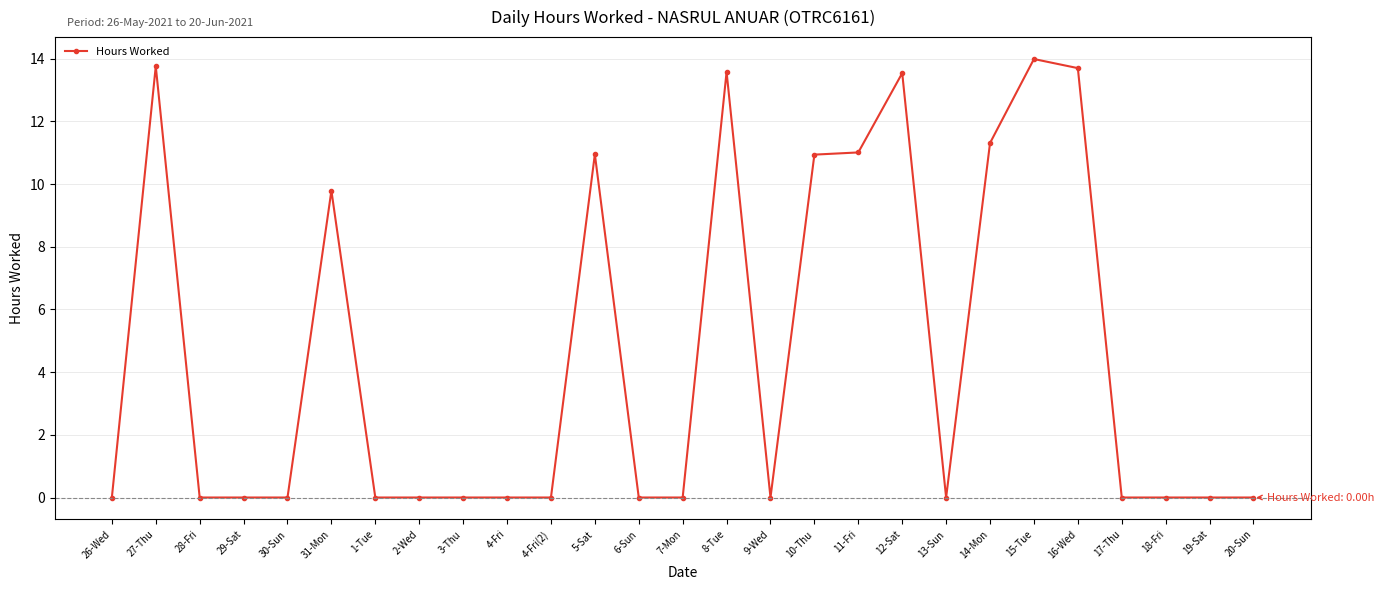

How many series are shown in this chart?

1